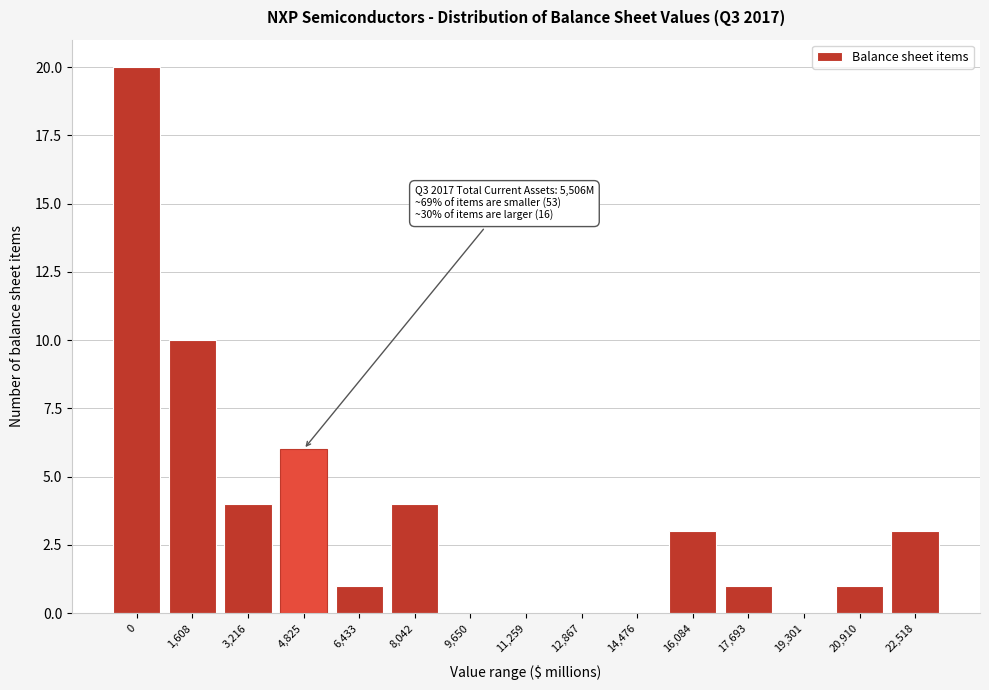

Reading right to left, transcribe all the data shown in this chart.

22,518=3	20,910=1	19,301=0	17,693=1	16,084=3	14,476=0	12,867=0	11,259=0	9,650=0	8,042=4	6,433=1	4,825=6	3,216=4	1,608=10	0=20